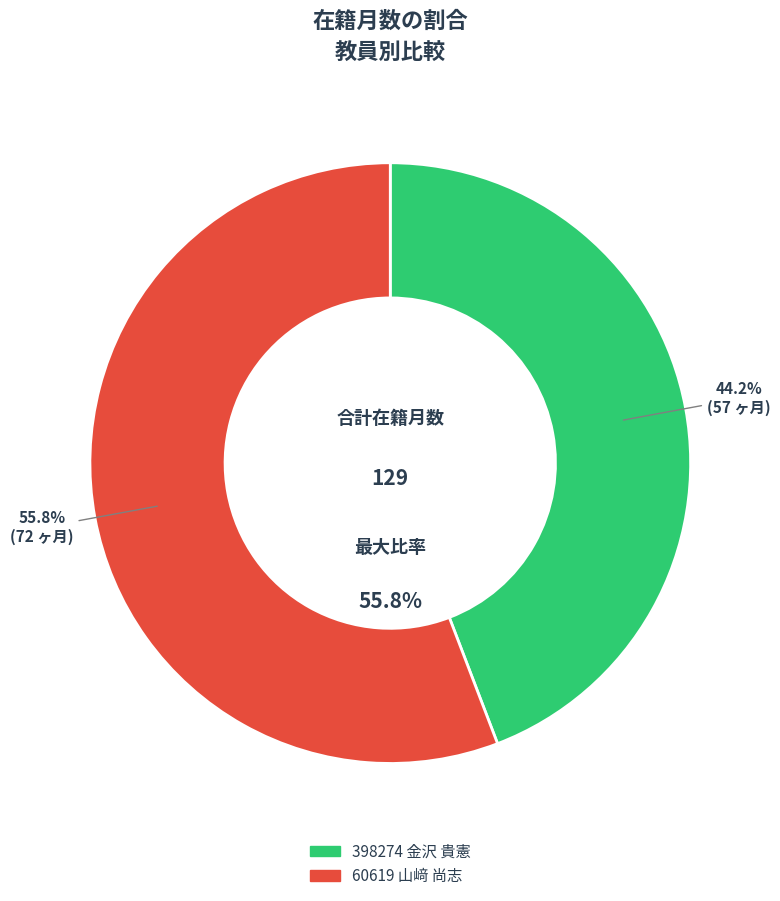

How much of the chart is everything except 60619 山﨑 尚志?

44.2%